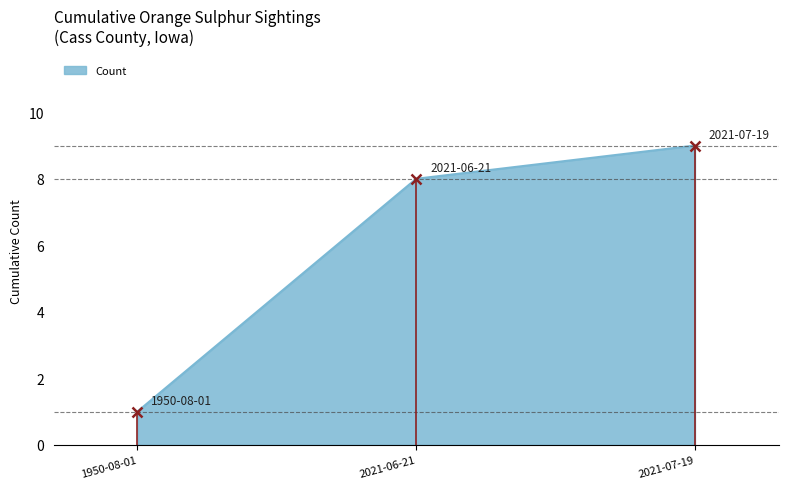

What is the ratio of the value at 2021-06-21 to the value at 2021-07-19?

0.9